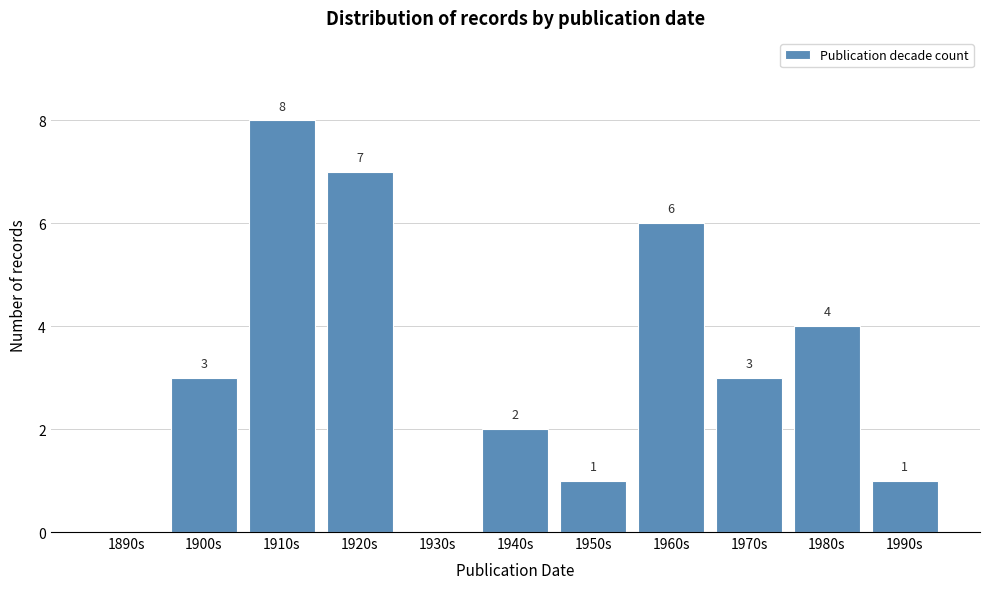

Reading left to right, what are all the values shown in this chart?

1890s=0	1900s=3	1910s=8	1920s=7	1930s=0	1940s=2	1950s=1	1960s=6	1970s=3	1980s=4	1990s=1